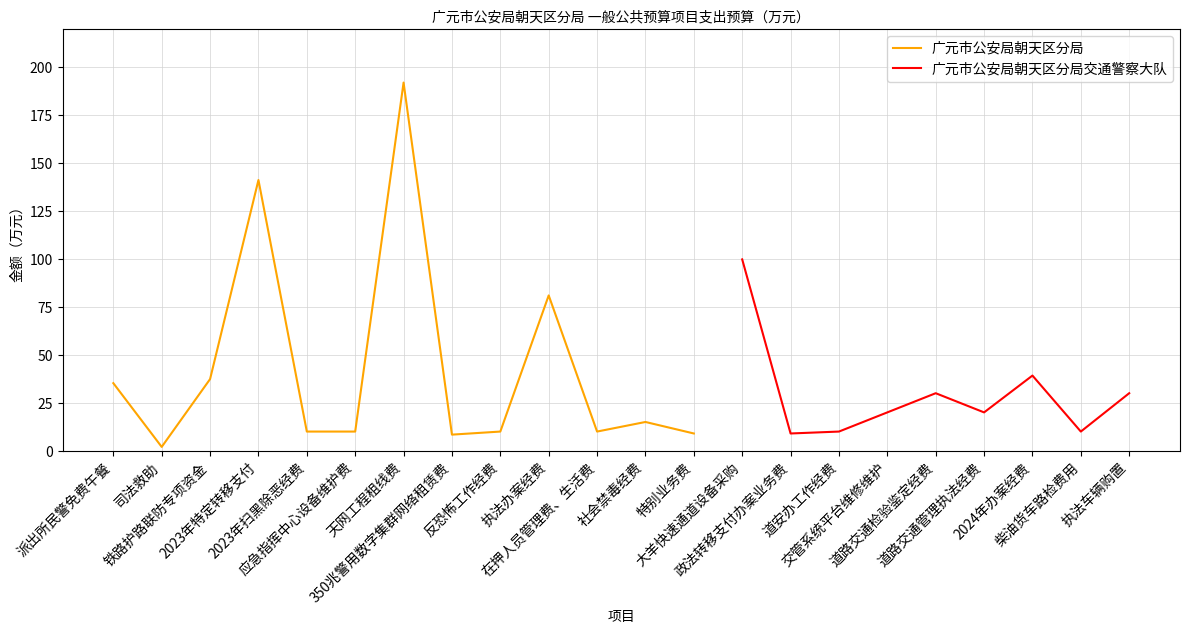

In 广元市公安局朝天区分局交通警察大队, how many points are higher than both neighbors (excluding endpoints)?

2